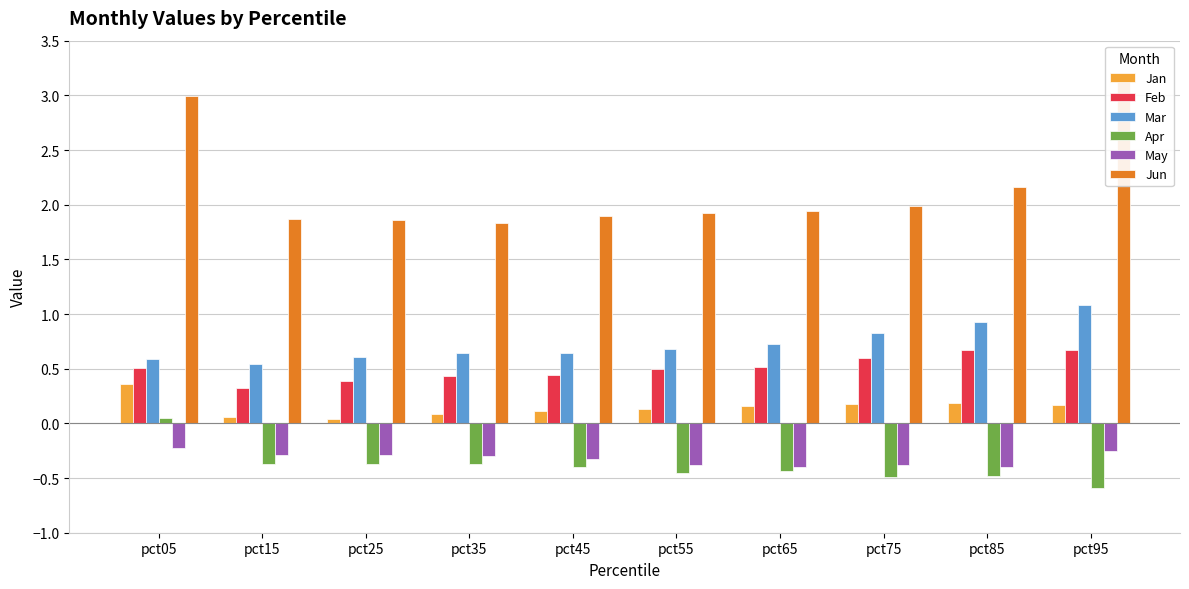

Reading left to right, transcribe all the data shown in this chart.

Jan: pct05=0.4	pct15=0.1	pct25=0.0	pct35=0.1	pct45=0.1	pct55=0.1	pct65=0.2	pct75=0.2	pct85=0.2	pct95=0.2
Feb: pct05=0.5	pct15=0.3	pct25=0.4	pct35=0.4	pct45=0.4	pct55=0.5	pct65=0.5	pct75=0.6	pct85=0.7	pct95=0.7
Mar: pct05=0.6	pct15=0.5	pct25=0.6	pct35=0.6	pct45=0.6	pct55=0.7	pct65=0.7	pct75=0.8	pct85=0.9	pct95=1.1
Apr: pct05=0.0	pct15=-0.4	pct25=-0.4	pct35=-0.4	pct45=-0.4	pct55=-0.5	pct65=-0.4	pct75=-0.5	pct85=-0.5	pct95=-0.6
May: pct05=-0.2	pct15=-0.3	pct25=-0.3	pct35=-0.3	pct45=-0.3	pct55=-0.4	pct65=-0.4	pct75=-0.4	pct85=-0.4	pct95=-0.3
Jun: pct05=3.0	pct15=1.9	pct25=1.9	pct35=1.8	pct45=1.9	pct55=1.9	pct65=1.9	pct75=2.0	pct85=2.2	pct95=3.1